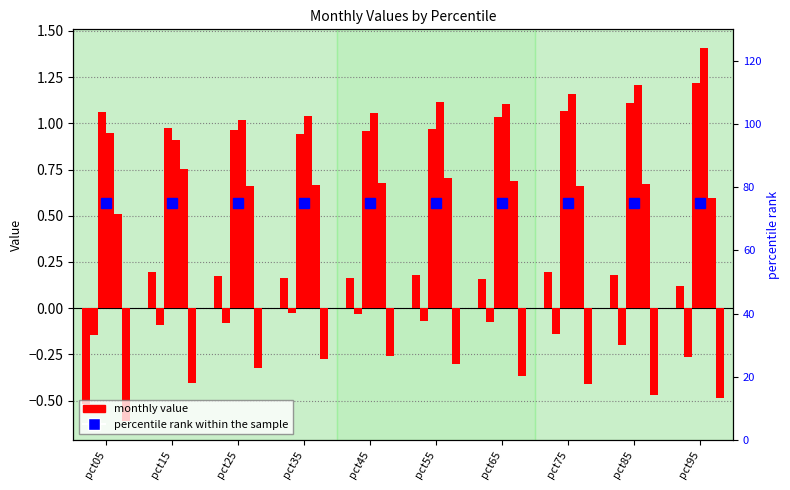

What is the maximum value for Mar?

1.2